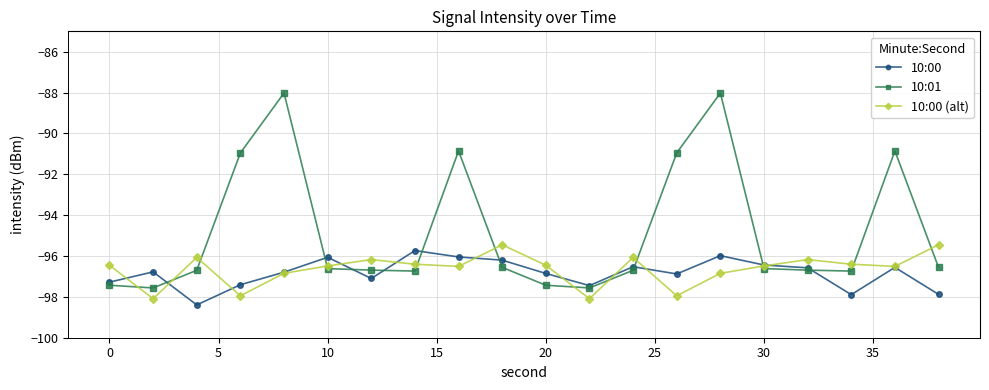

Count the number of data series in this chart.

3